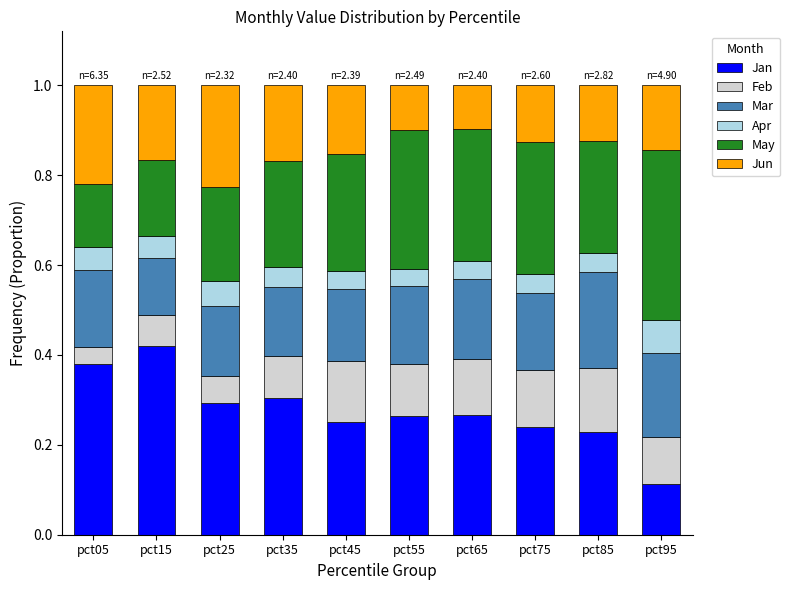

What is the total value across all series at pct85?

1.0